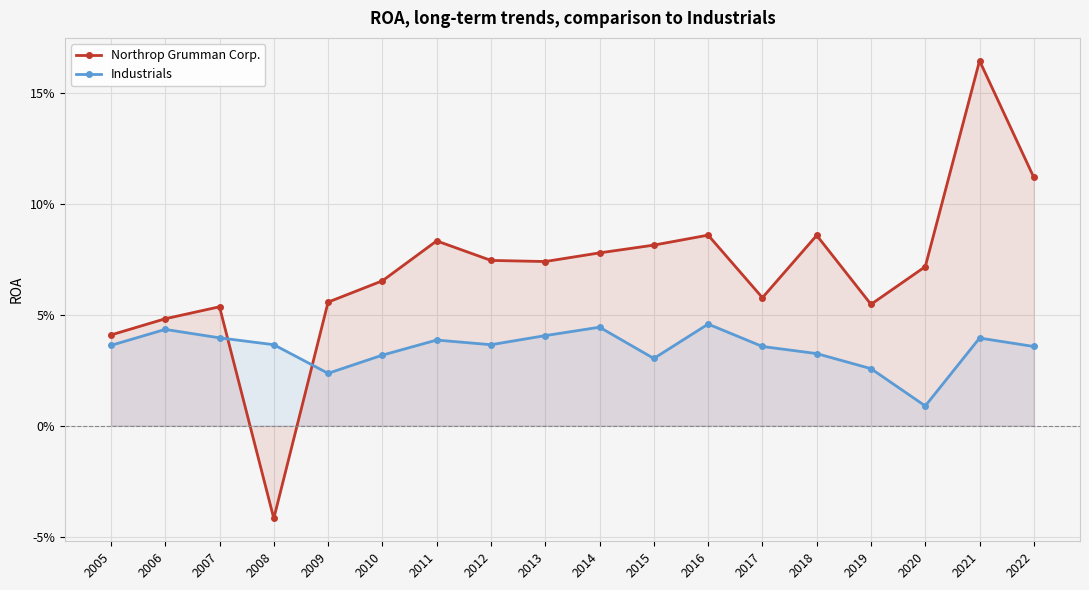

The Northrop Grumman Corp. series shows 0.1 at 2013. True or false?

False